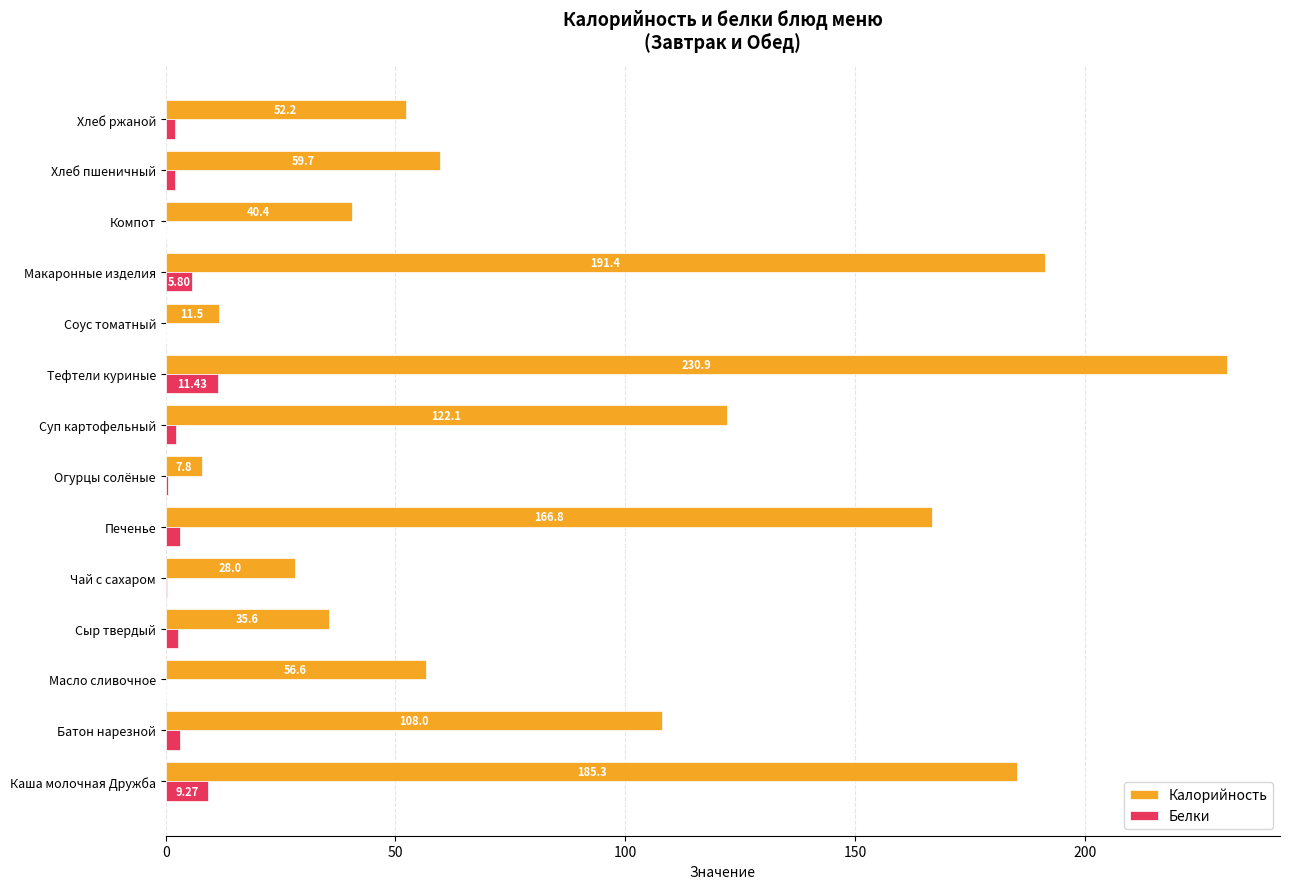

Between Печенье and Макаронные изделия, which series saw the biggest shift?

Калорийность